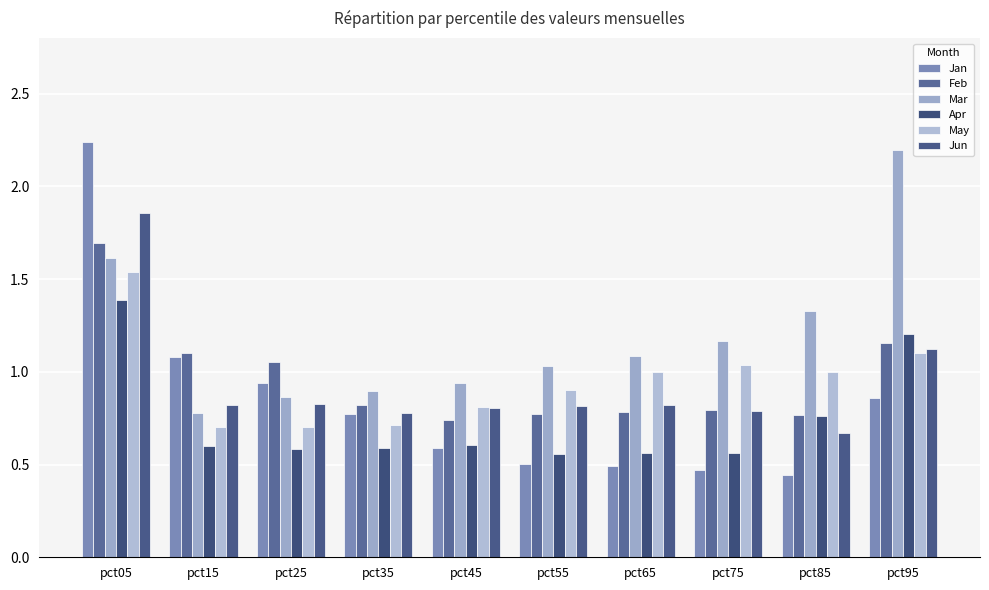

True or false: Apr has a value of 0.6 at pct15.

True